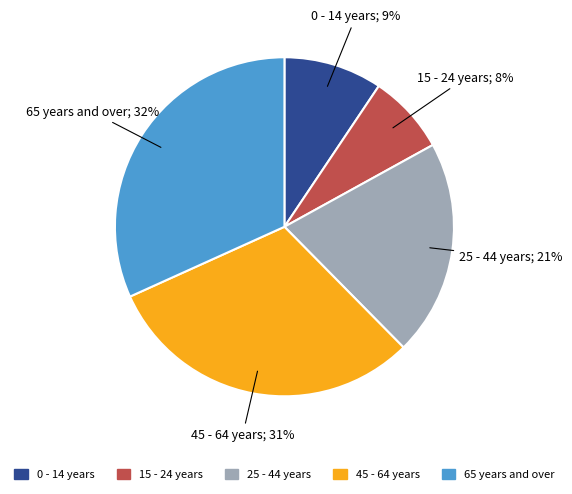

Does any single category account for the majority?

No